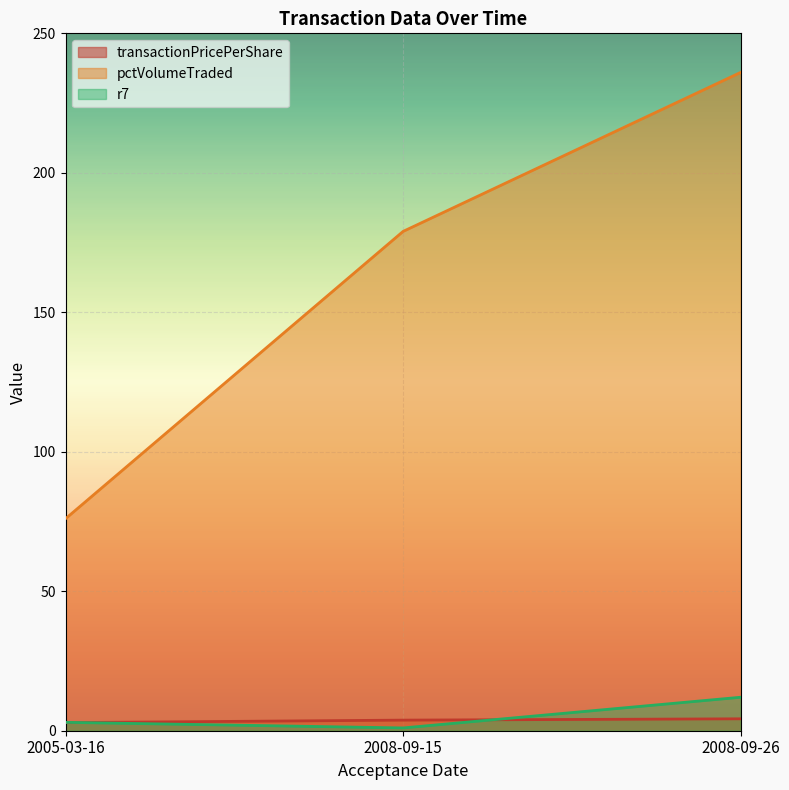

At which category is the sum across all series the highest?

2008-09-26